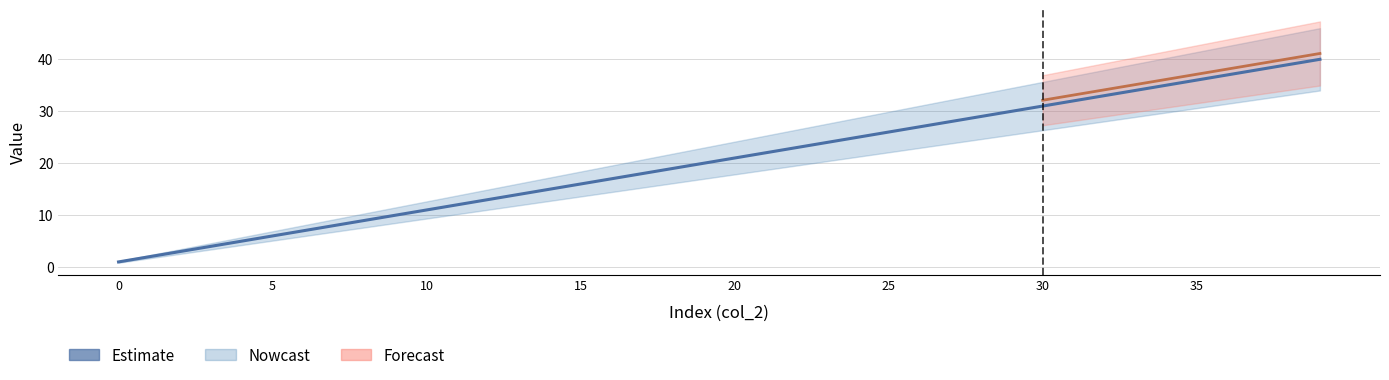

Where is the data nearest to the value 20?

19